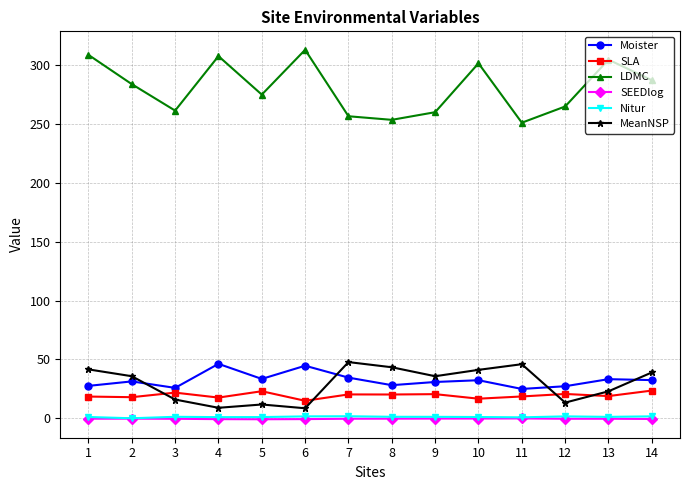

True or false: Moister and Nitur intersect in this chart.

False